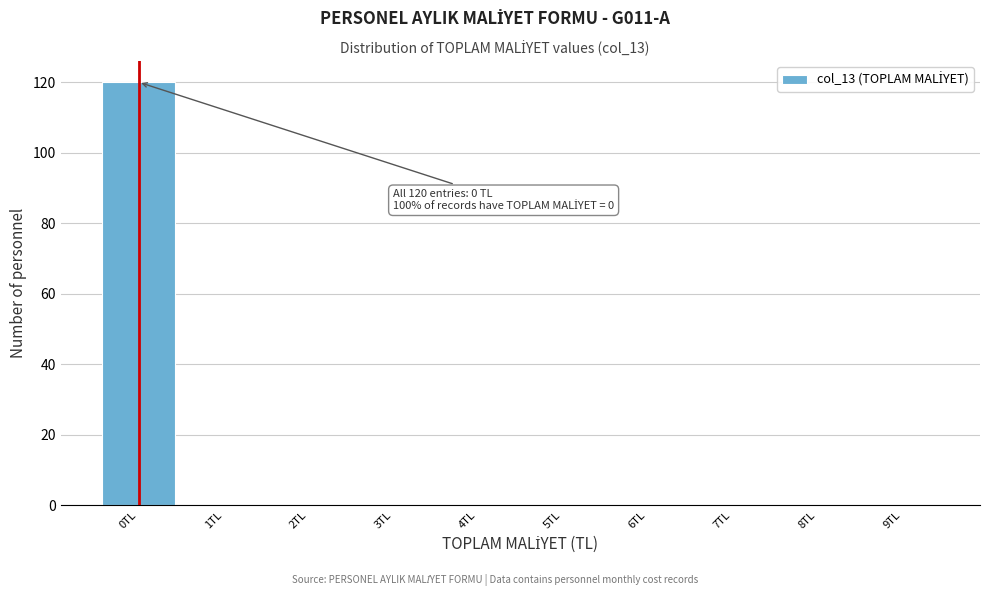

Over which range of the x-axis is the bar tallest?

-0.5 to 0.5